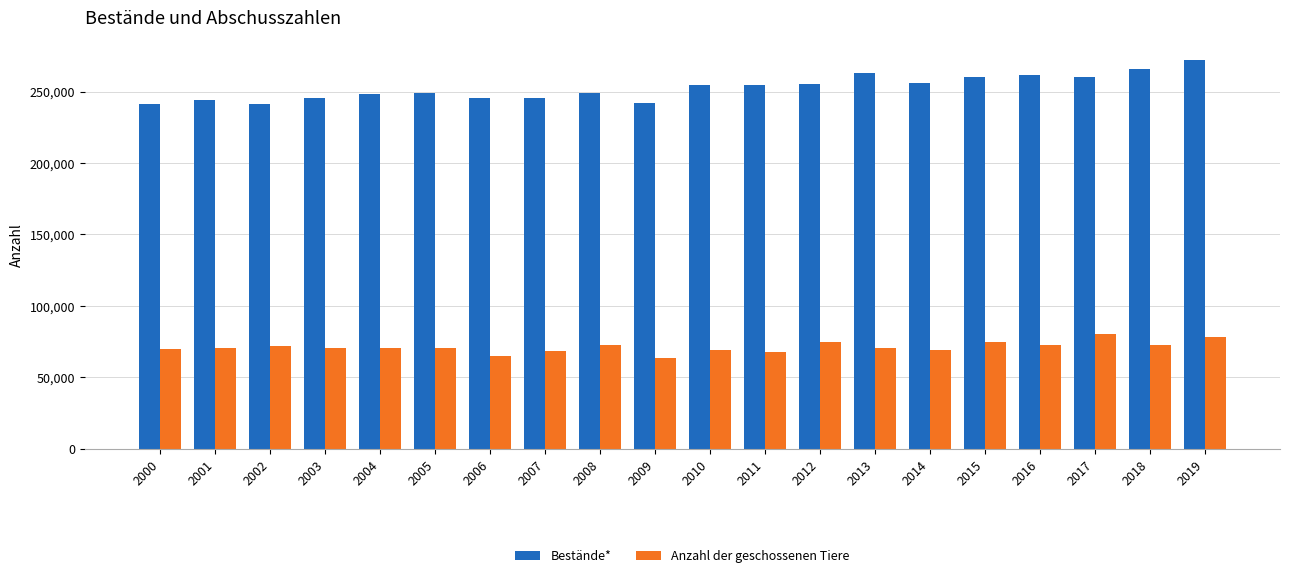

What is the average value of the Bestände* series?

252727